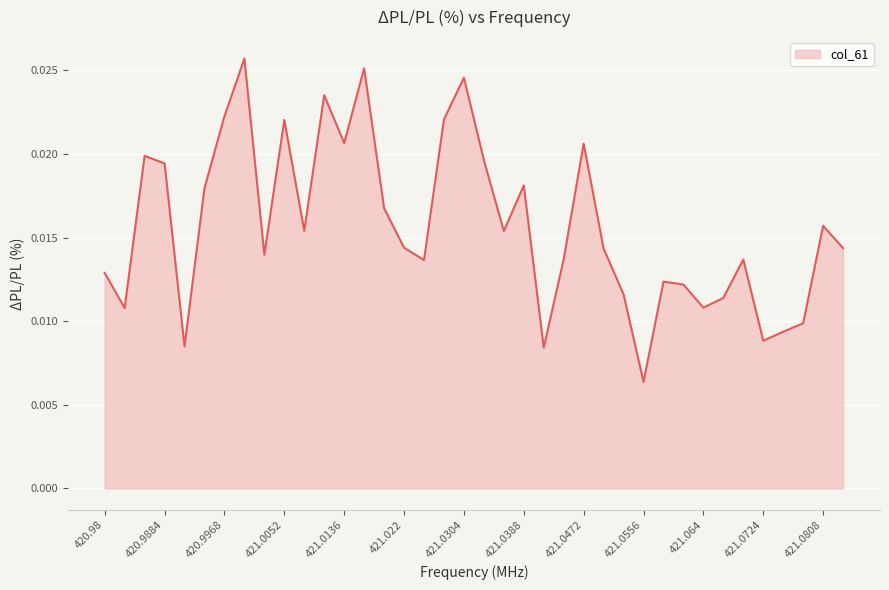

How many lines are shown in the chart?

1